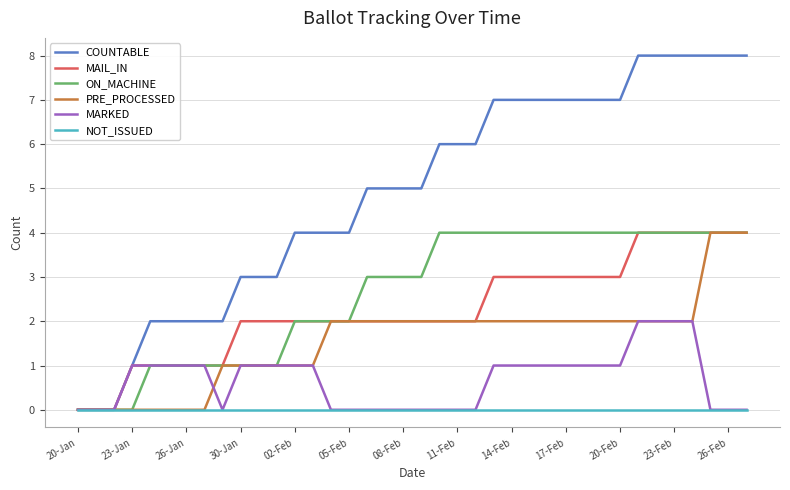

What is the maximum value for MAIL_IN?

4